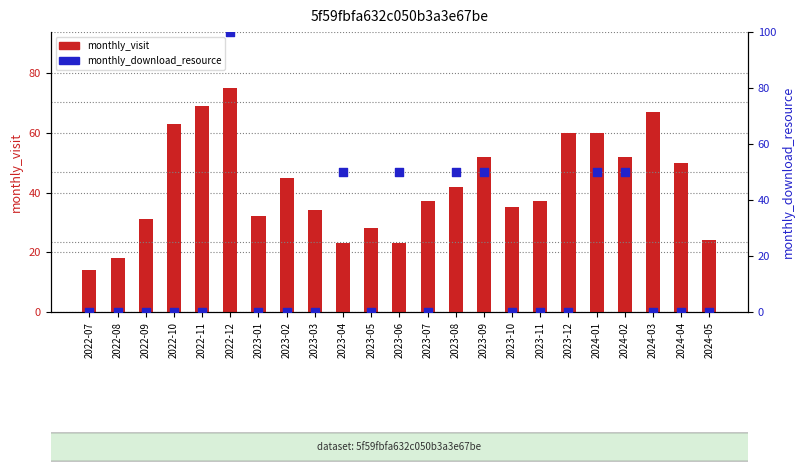

What is the total value across all series at 2024-01?

110